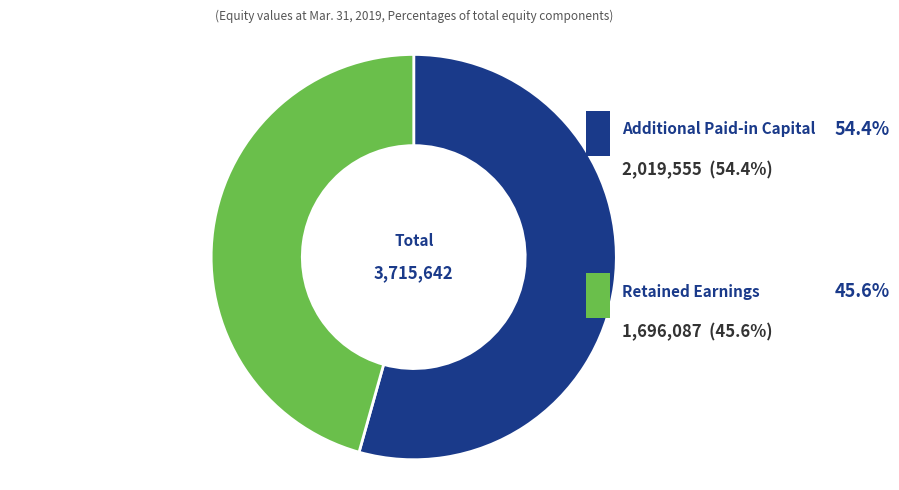

Is it true that Dec. 31, 2018 is 30% of the pie?

False